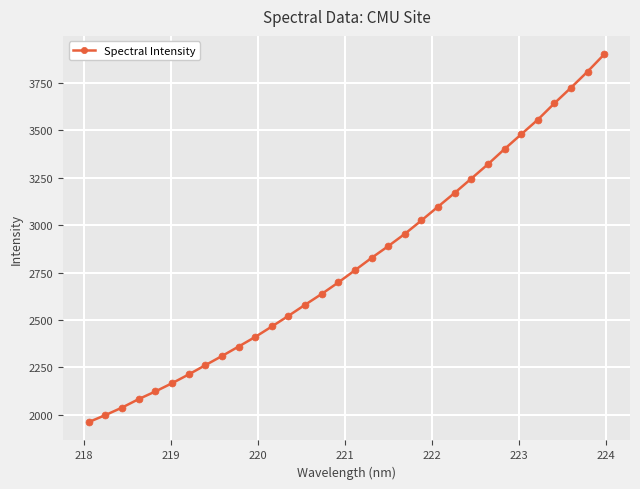

What is the sum of all values?

89628.8